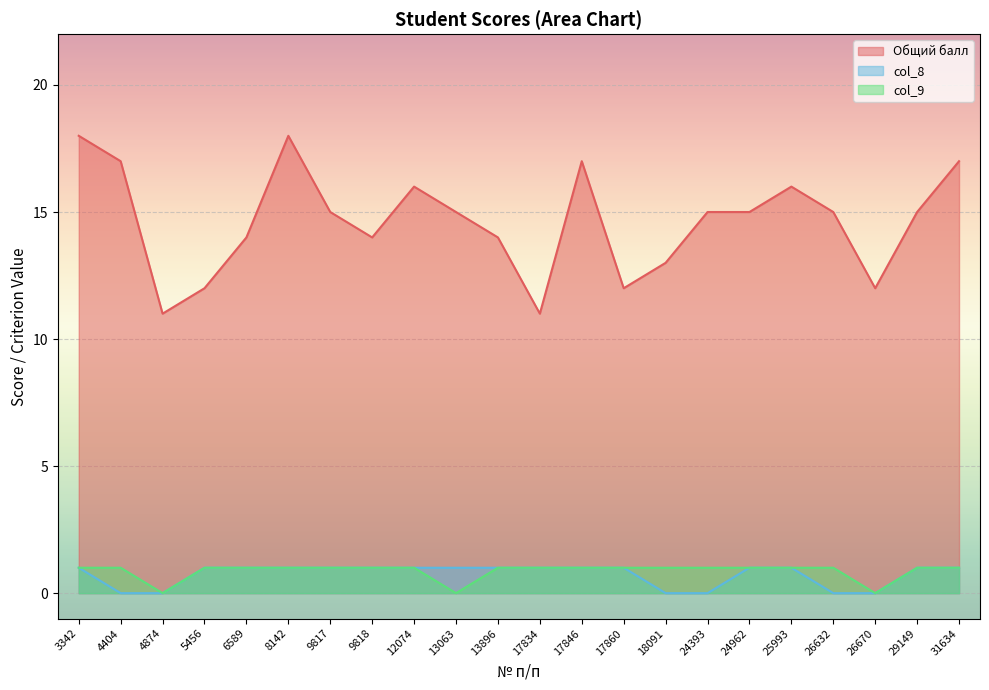

Does the chart display data point markers on the line(s)?

No